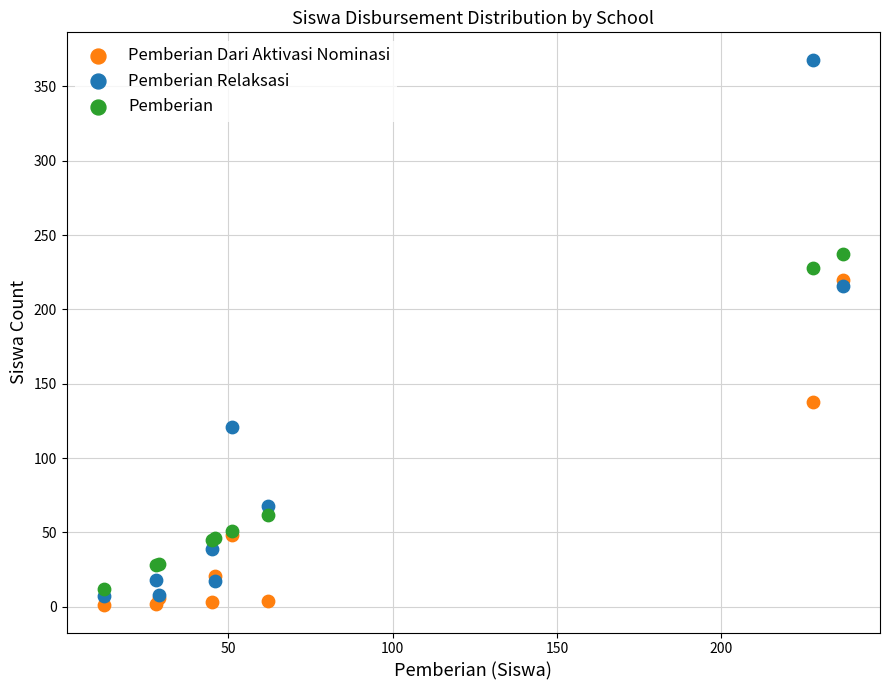

Which series has the widest spread of Y values?

Pemberian Relaksasi